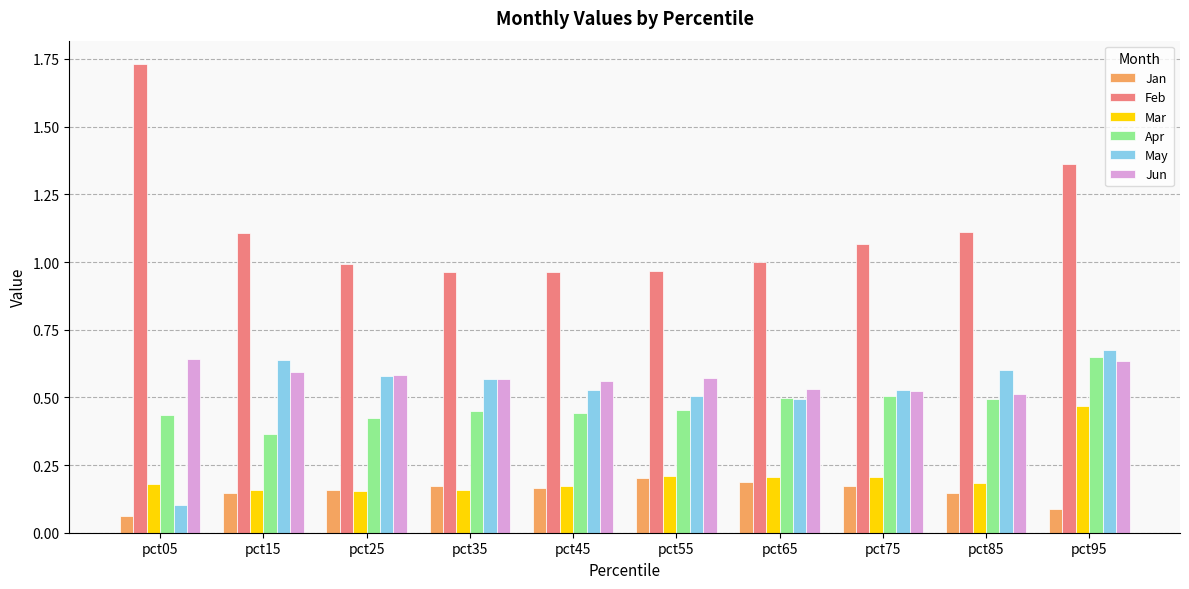

What is the sum of the May values at pct15 and pct35?

1.2